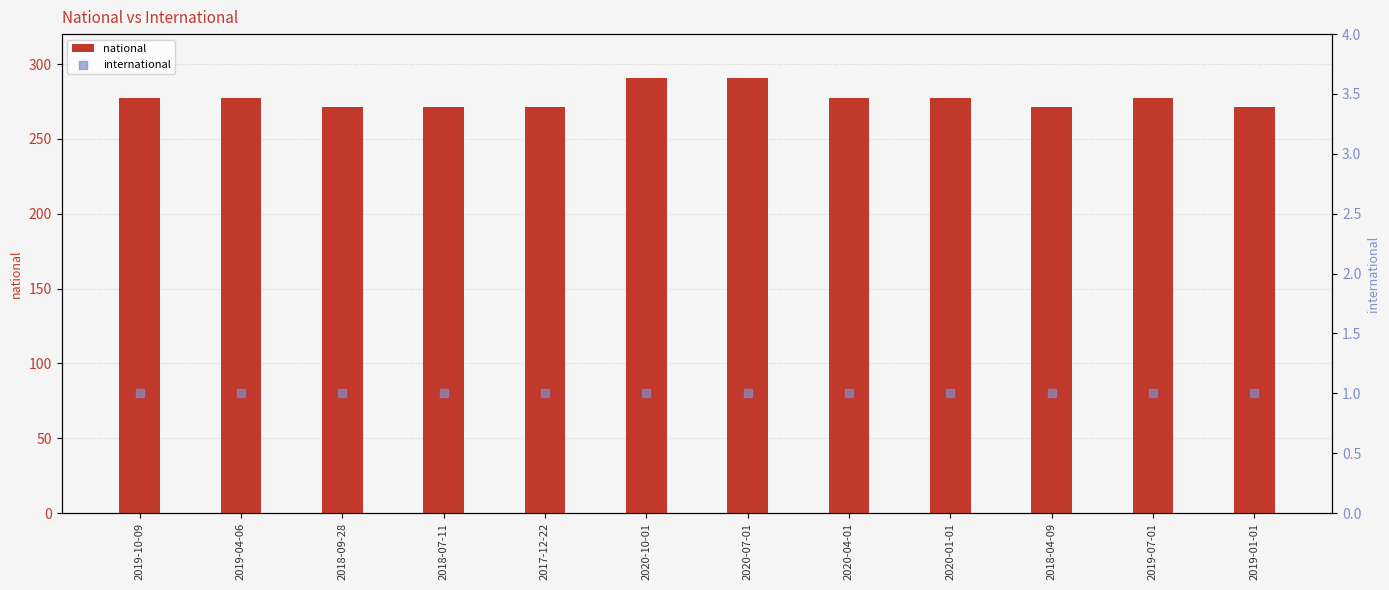

What is the total value across all series at 2019-07-01?

278